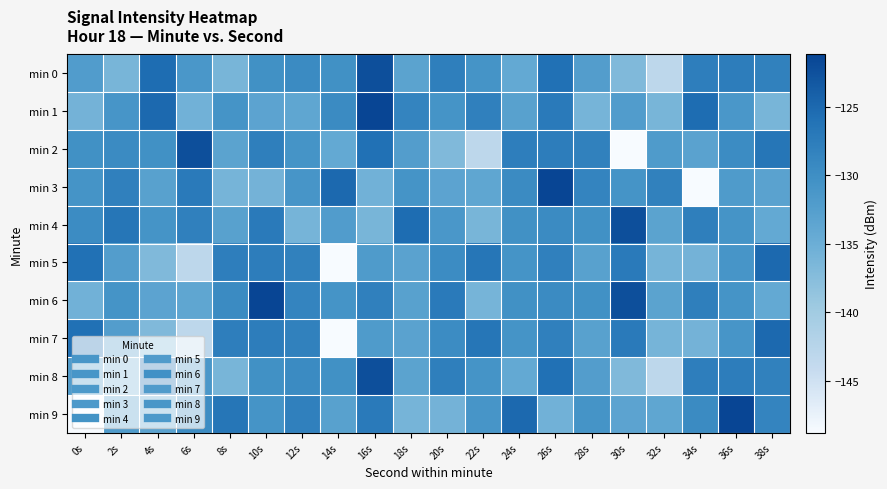

Which series changed the most between 14s and 30s?

min 5